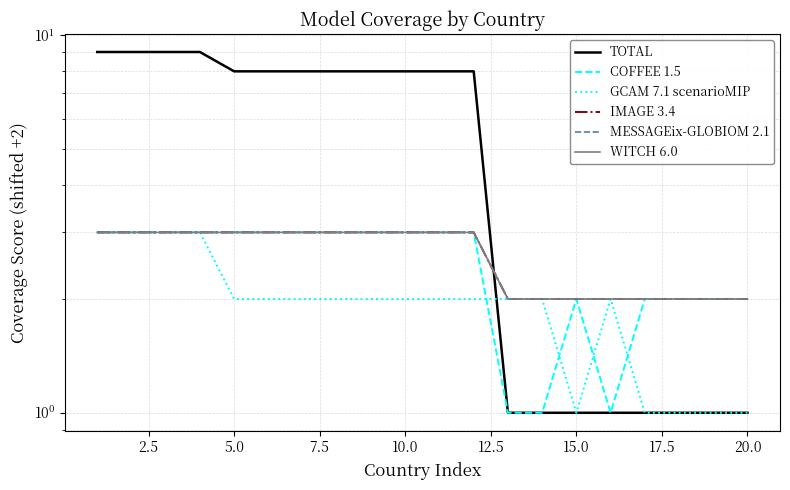

The MESSAGEix-GLOBIOM 2.1 series shows 2 at 11. True or false?

False